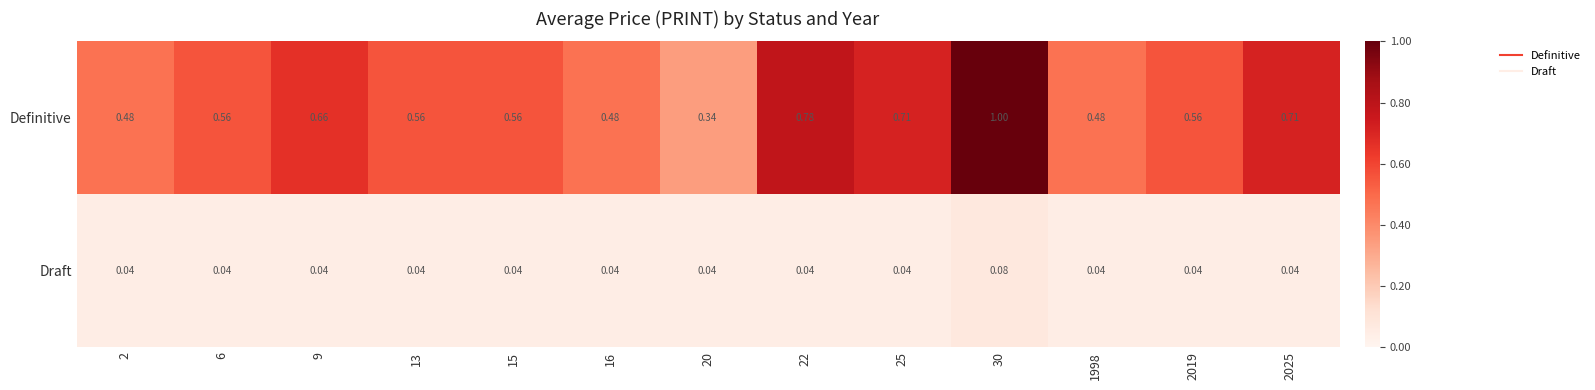

Is the value of Draft at 1998 greater than the value of Definitive at 22?

No